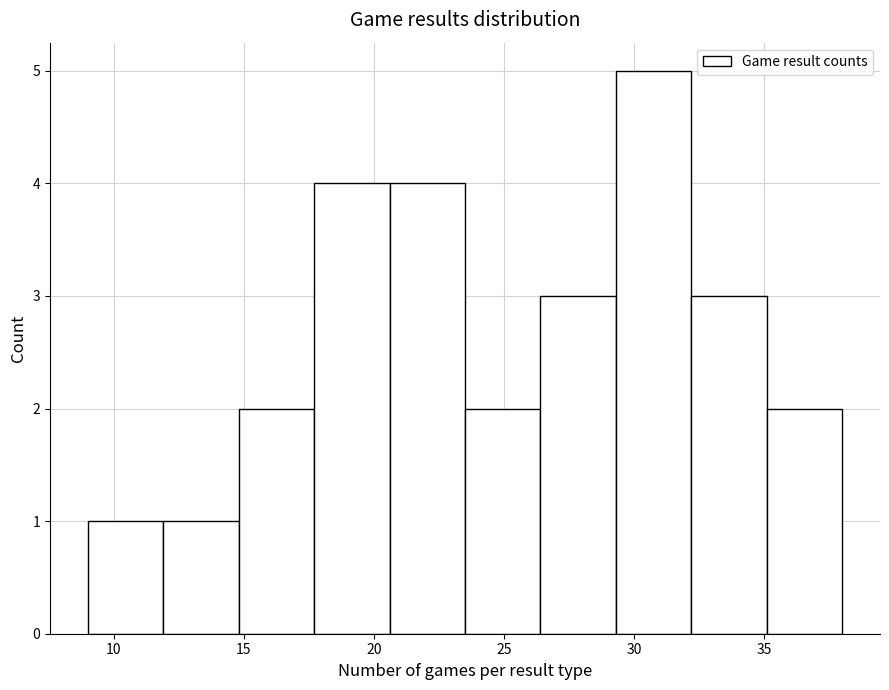

Reading left to right, transcribe this chart: for each bar, give the range it covers on the x-axis and its height. Neither the bar edges nor the heights are printed on the chart, so give them approximately, as read against the axes.

9.0 to 11.9: 1
11.9 to 14.8: 1
14.8 to 17.7: 2
17.7 to 20.6: 4
20.6 to 23.5: 4
23.5 to 26.4: 2
26.4 to 29.3: 3
29.3 to 32.2: 5
32.2 to 35.1: 3
35.1 to 38.0: 2